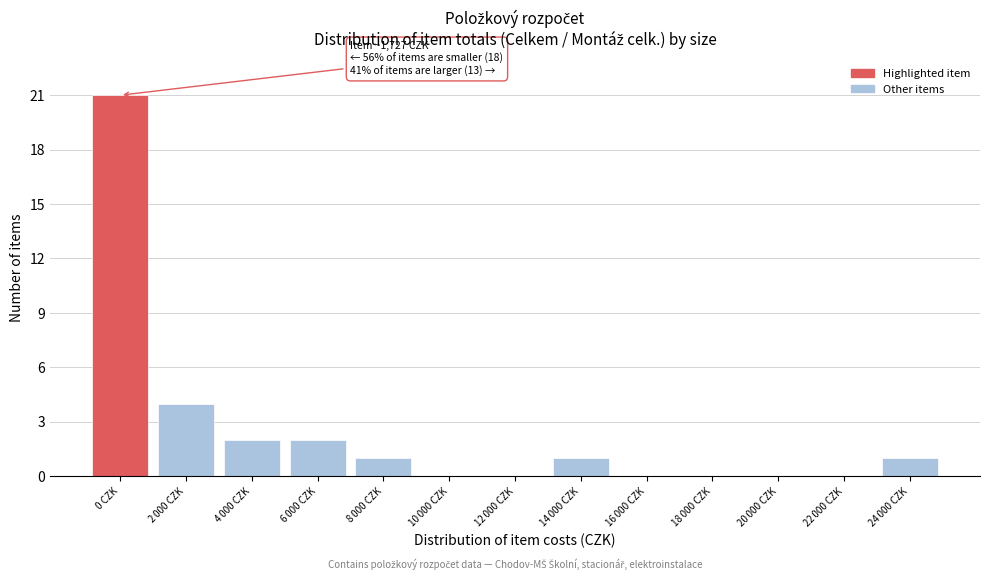

What is the greatest value displayed?

21